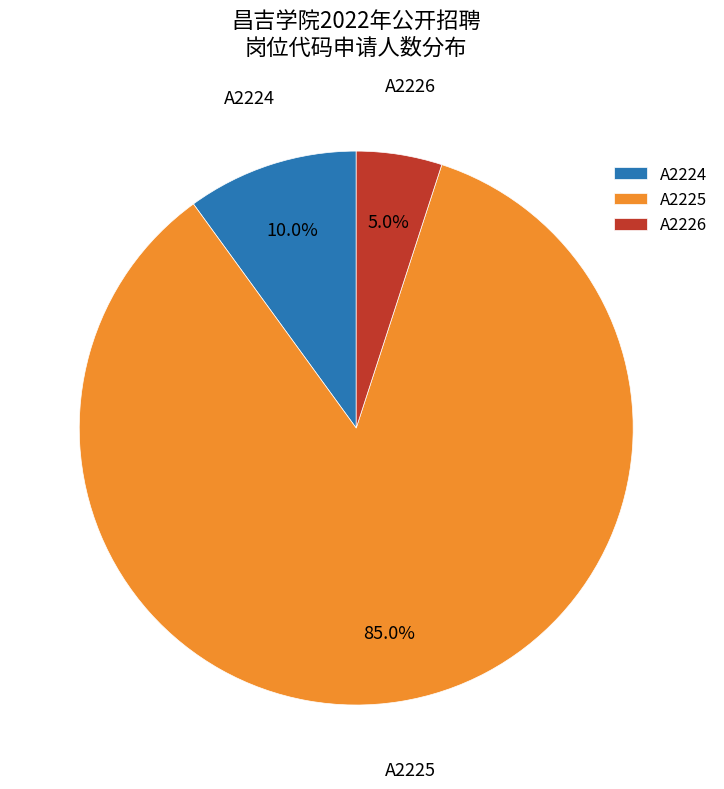

Between A2226 and A2224, which is larger?

A2224